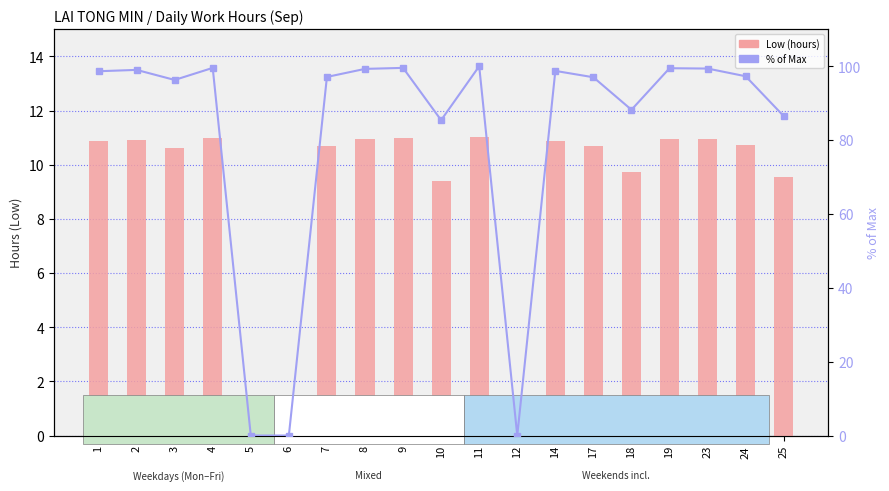

Between 5 and 3, which is larger?

3